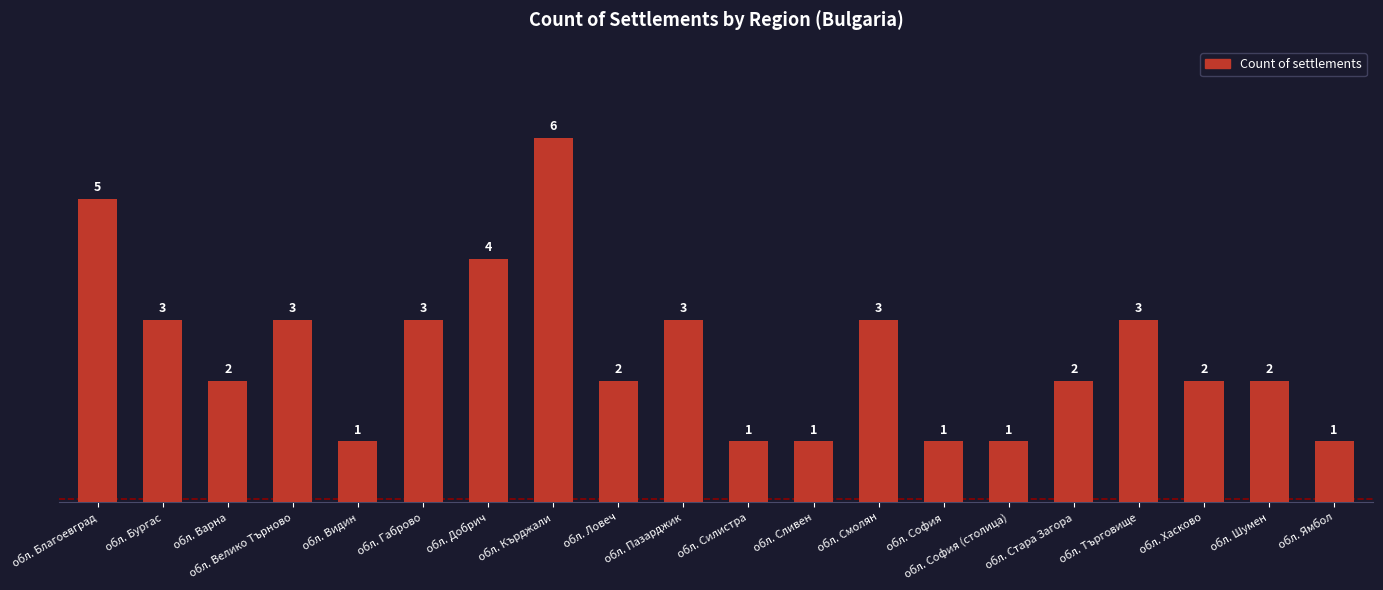

Reading left to right, what are all the values shown in this chart?

5	3	2	3	1	3	4	6	2	3	1	1	3	1	1	2	3	2	2	1